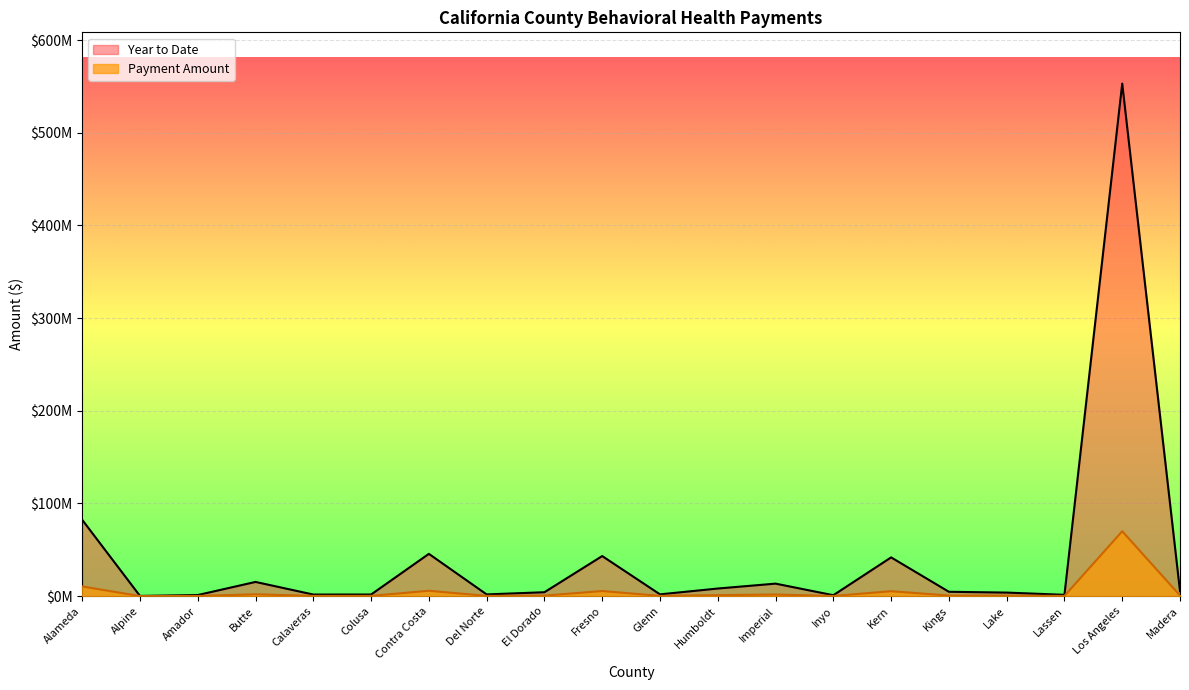

True or false: Year to Date has a value of 1197739.4 at Kern.

False